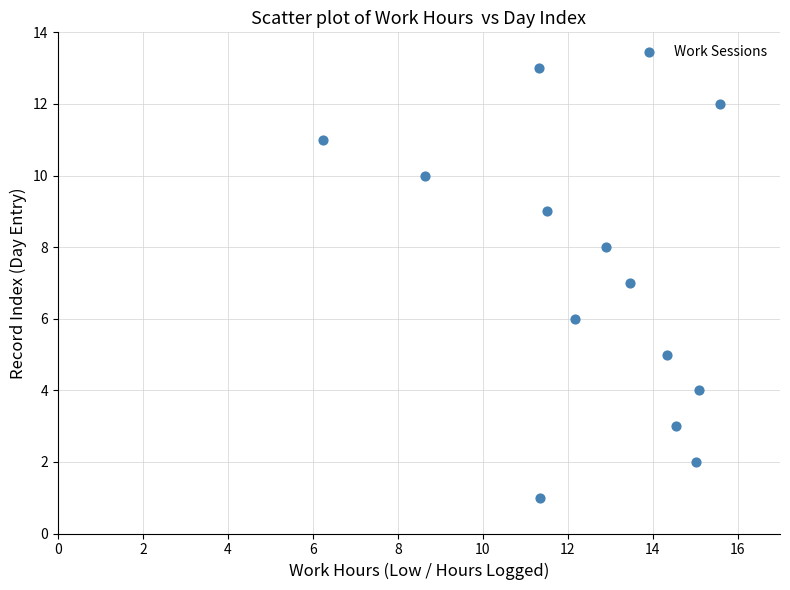

What is the range of Y values (max minus min)?

12